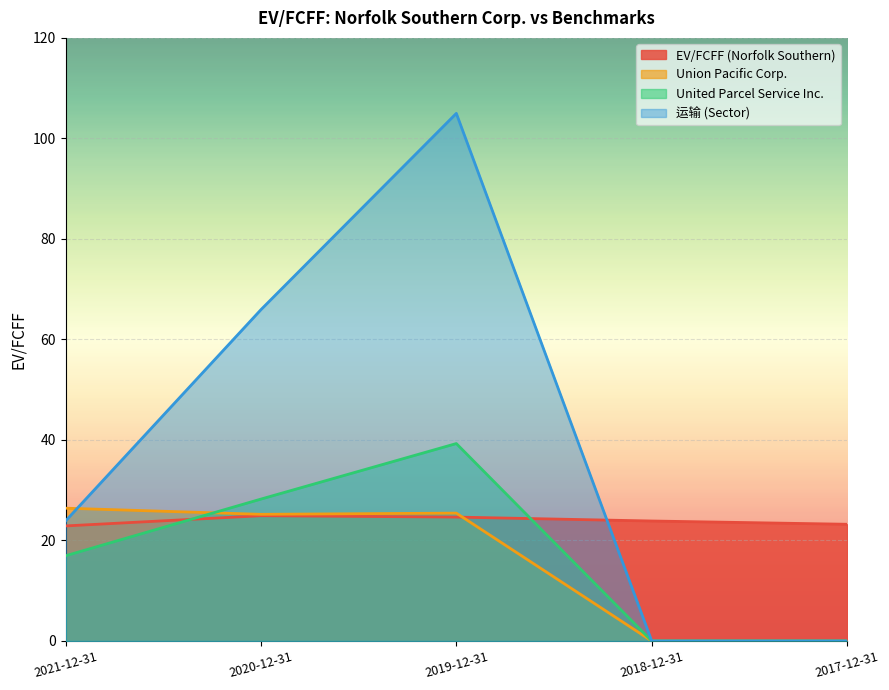

Where does the United Parcel Service Inc. series first go above 16?

2021-12-31